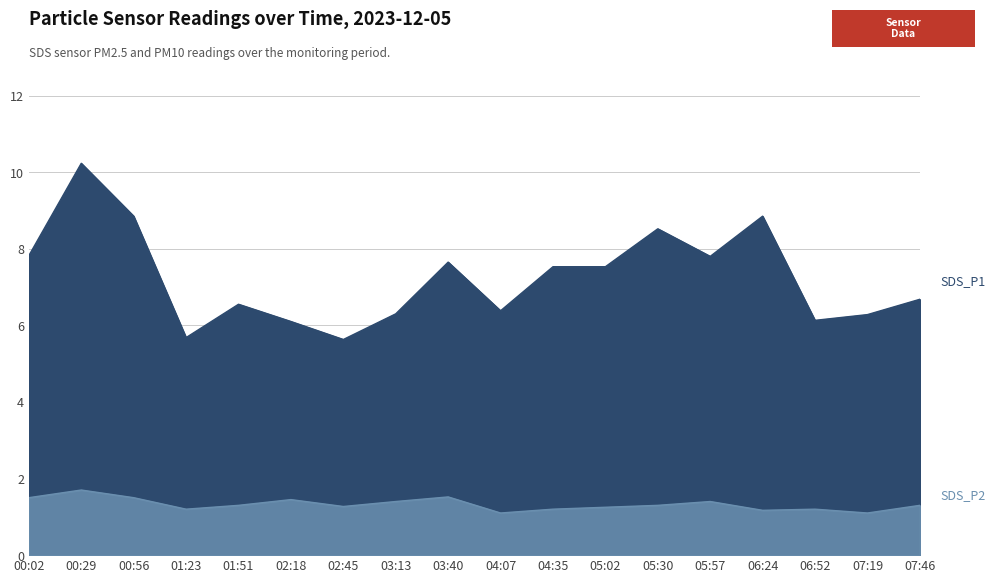

Read the SDS_P1 value at 05:30.

8.5